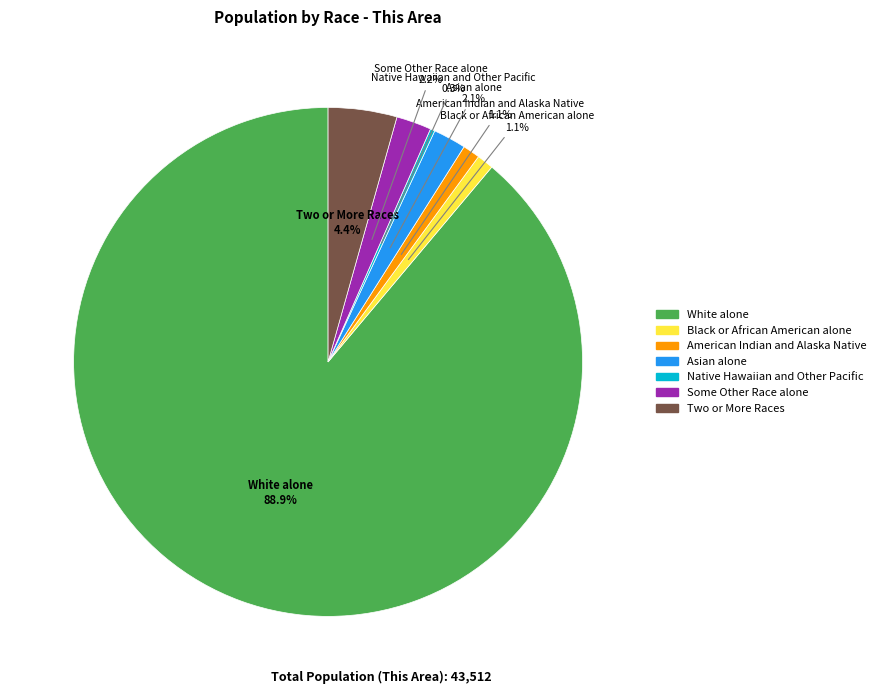

True or false: Black or African American alone accounts for 11% of the total.

False